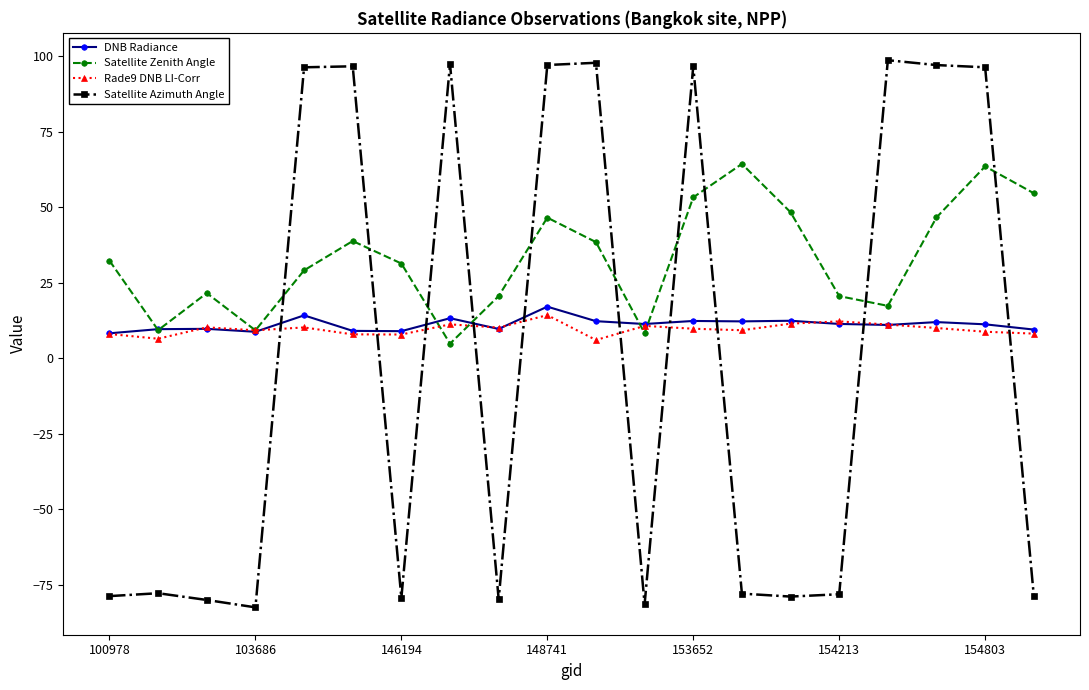

Which series has the largest range (max minus min)?

Satellite Azimuth Angle